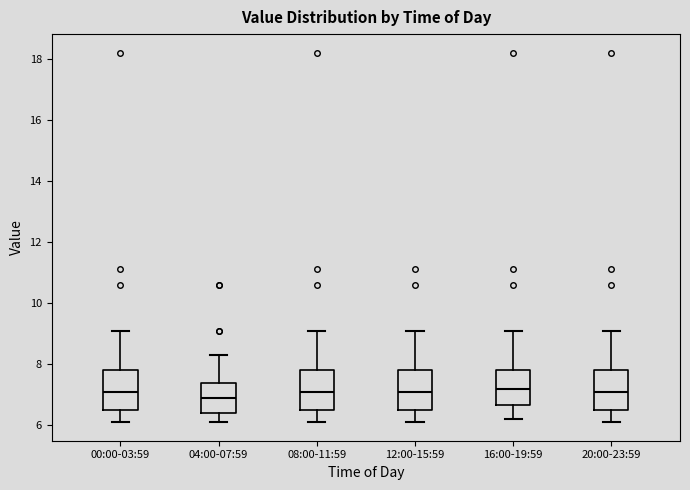

Where is the upper edge of the box for 12:00-15:59 on the y-axis? The values are not printed on the chart, so give them approximately, as read against the axis.

7.8